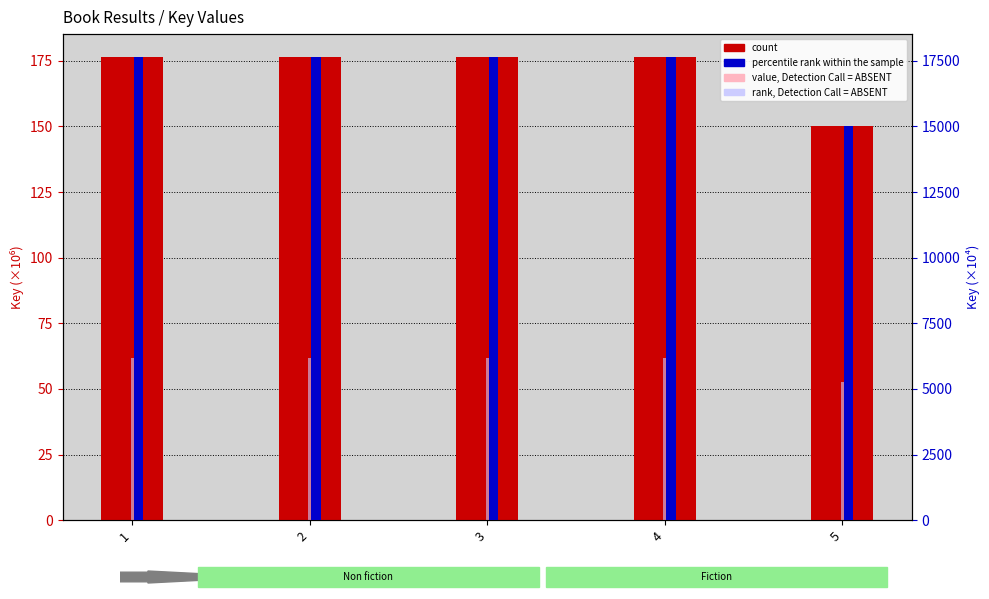

What is the sum of all rank, Detection Call = ABSENT values?

29943.4